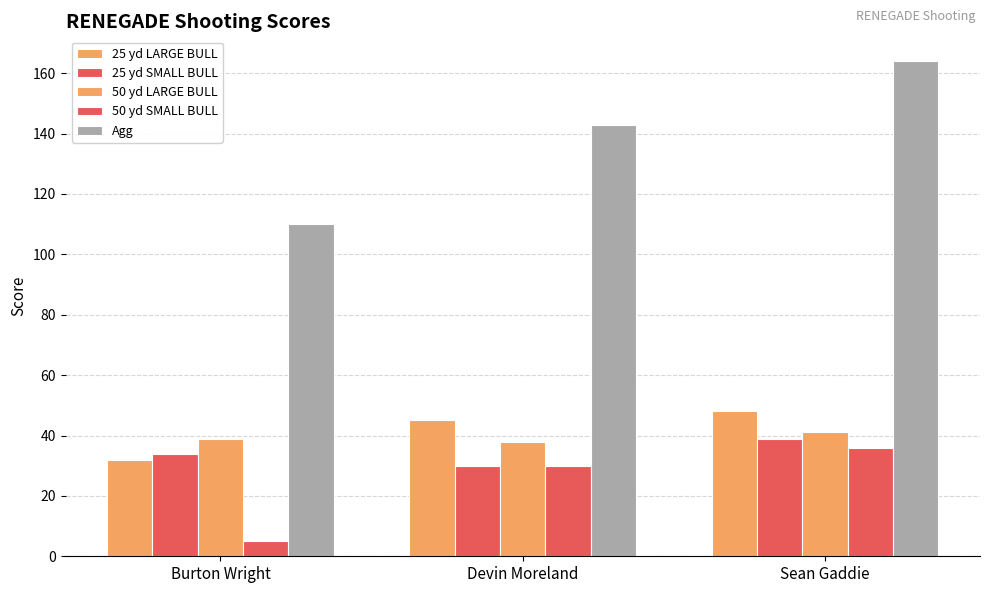

How many data points does each series have?

3